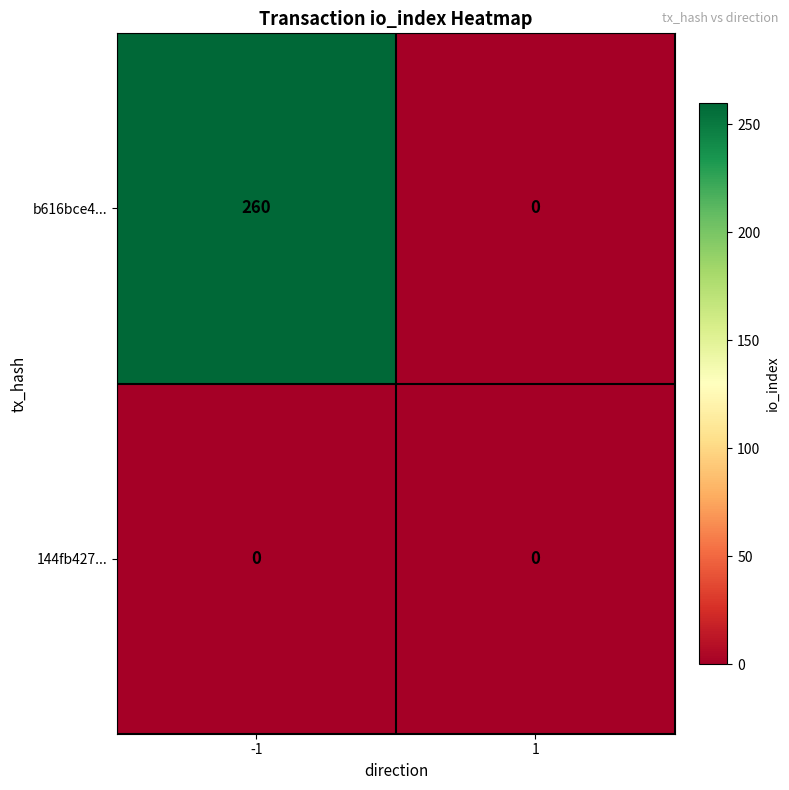

Which series has the widest spread of values?

b616bce4...